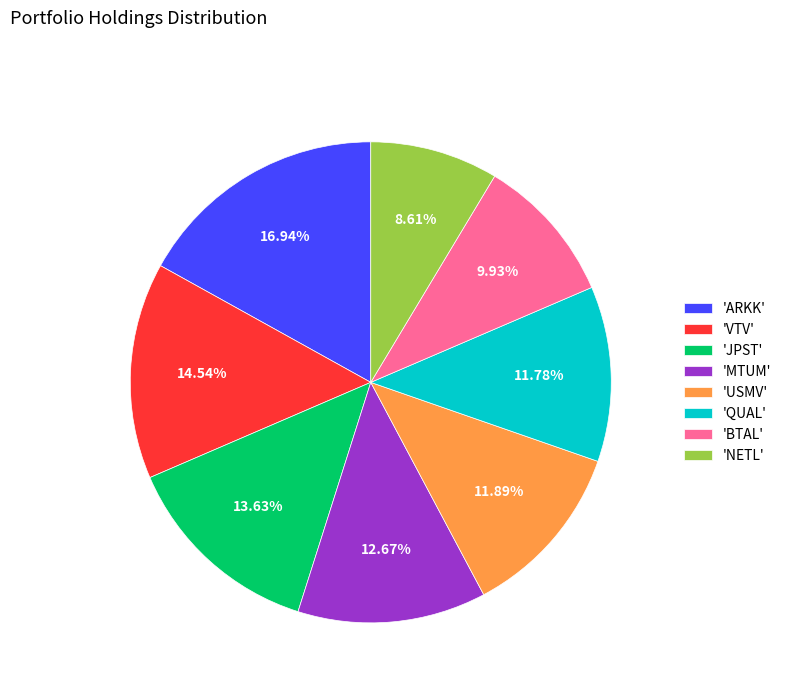

Which slice is the smallest?

'NETL'